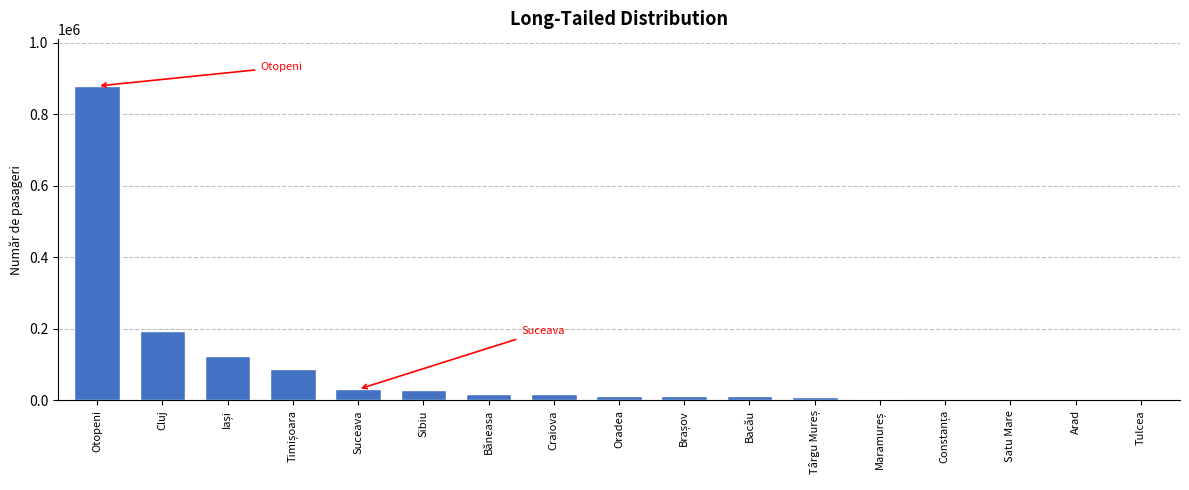

What value does the data have at Suceava?

30993